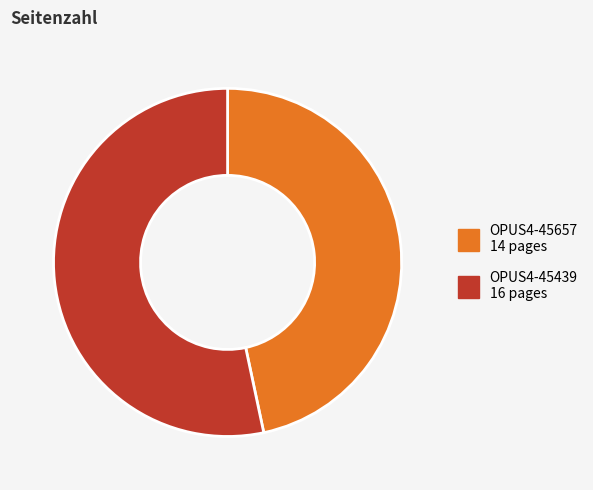

Approximately how many times larger is the value at OPUS4-45439 compared to OPUS4-45657?

1.1